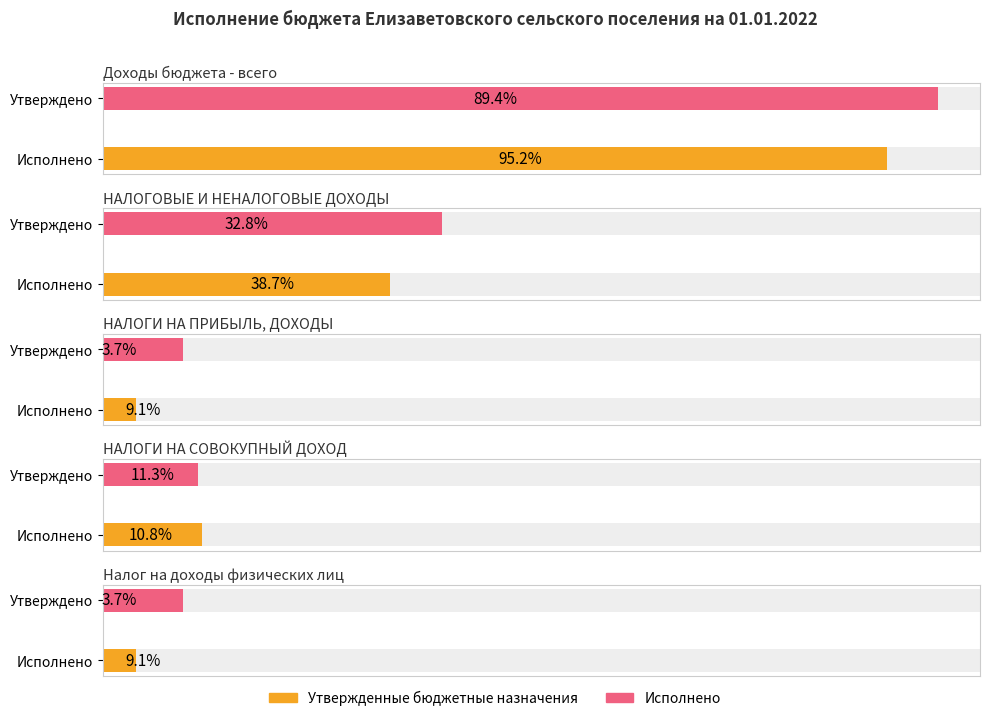

What position from the left is НАЛОГИ НА ПРИБЫЛЬ, ДОХОДЫ?

3